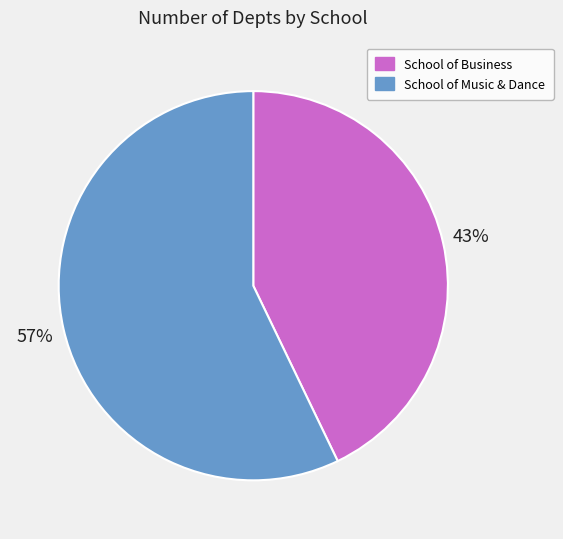

How many segments does this pie chart have?

2